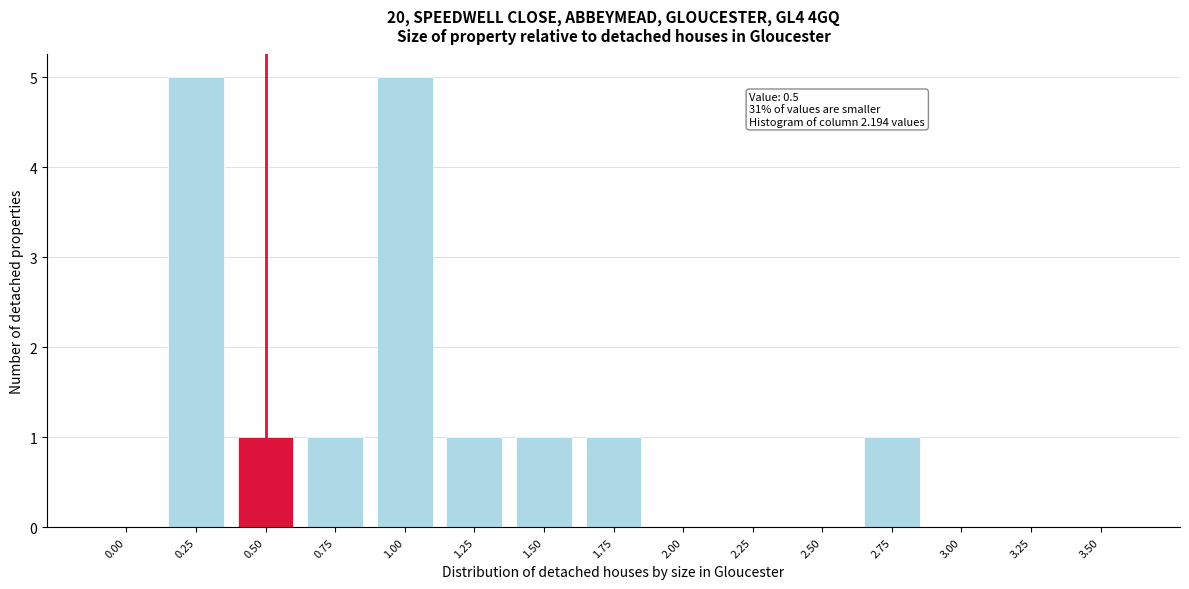

Reading right to left, transcribe all the data shown in this chart.

3.50=0	3.25=0	3.00=0	2.75=1	2.50=0	2.25=0	2.00=0	1.75=1	1.50=1	1.25=1	1.00=5	0.75=1	0.50=1	0.25=5	0.00=0